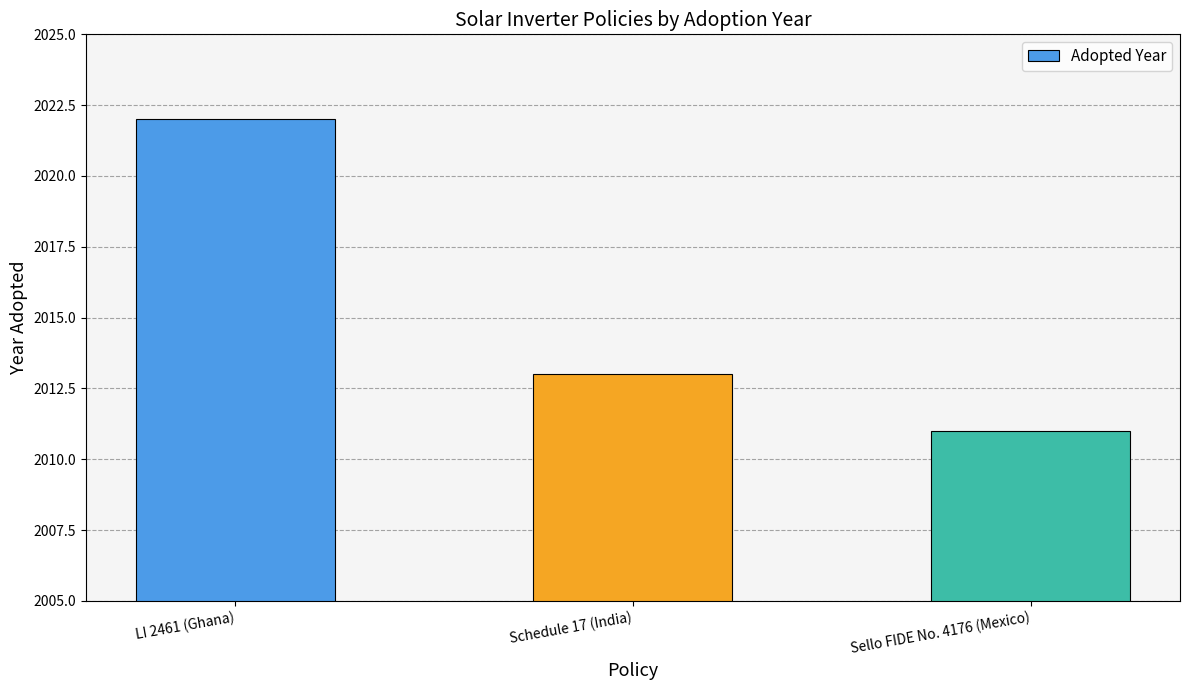

The value at LI 2461 (Ghana) is 2022. True or false?

True